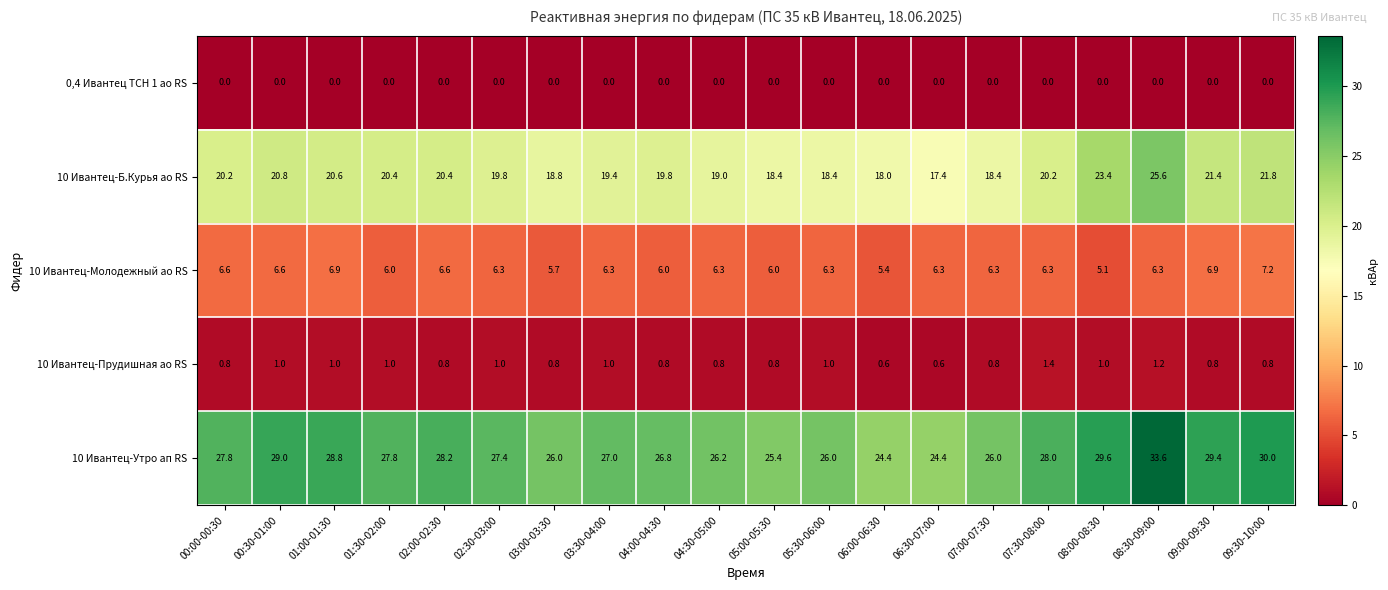

What is the spread (max minus min) of values at 09:00-09:30?

29.4